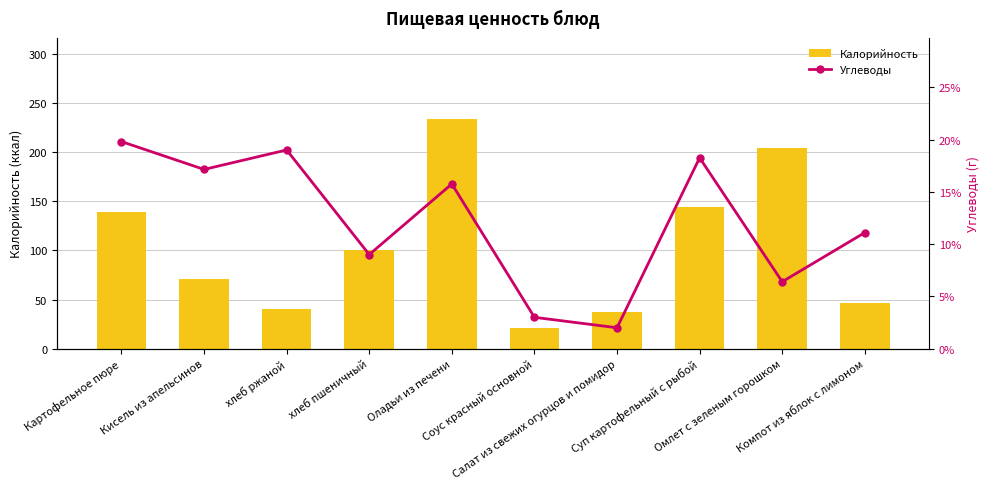

What is the average value of the Калорийность series?

103.9